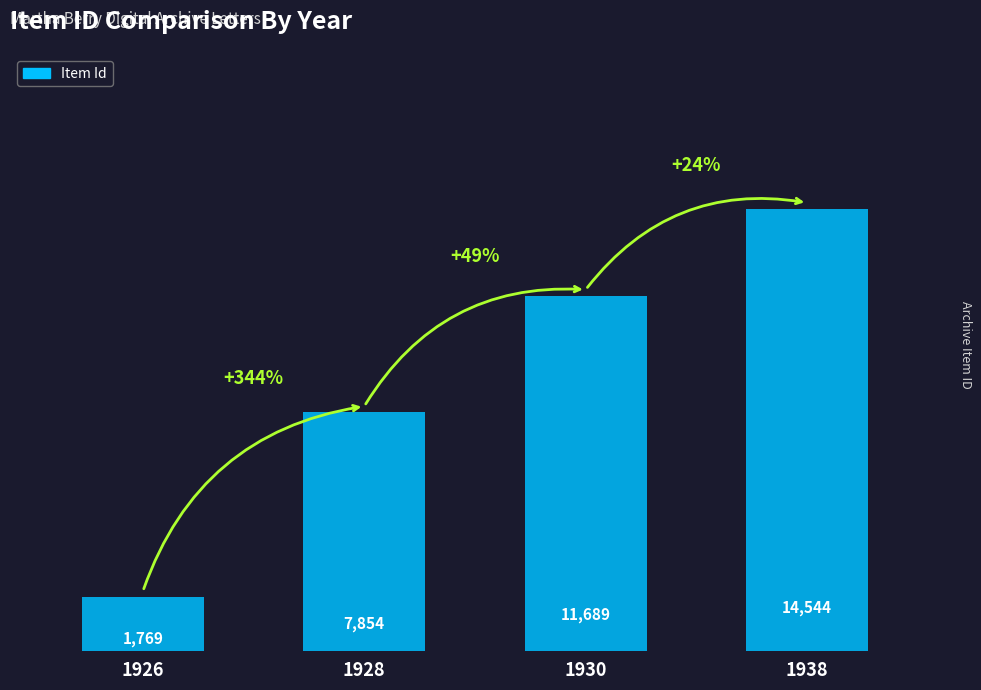

Reading right to left, list all the values displayed in this chart.

1938=14544	1930=11689	1928=7854	1926=1769